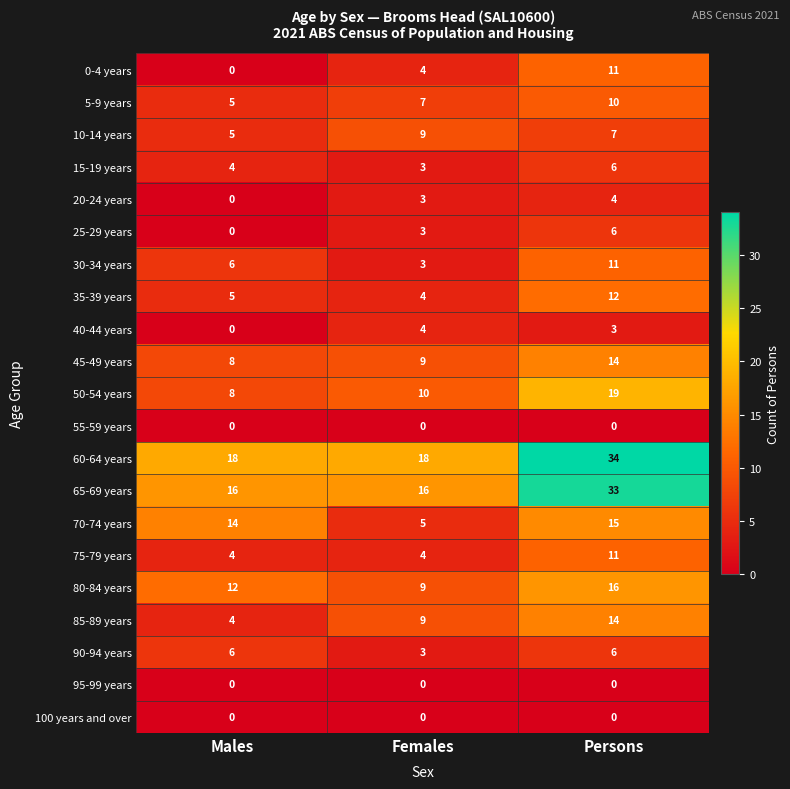

List the labels in order of 80-84 years value, smallest first.

Females, Males, Persons